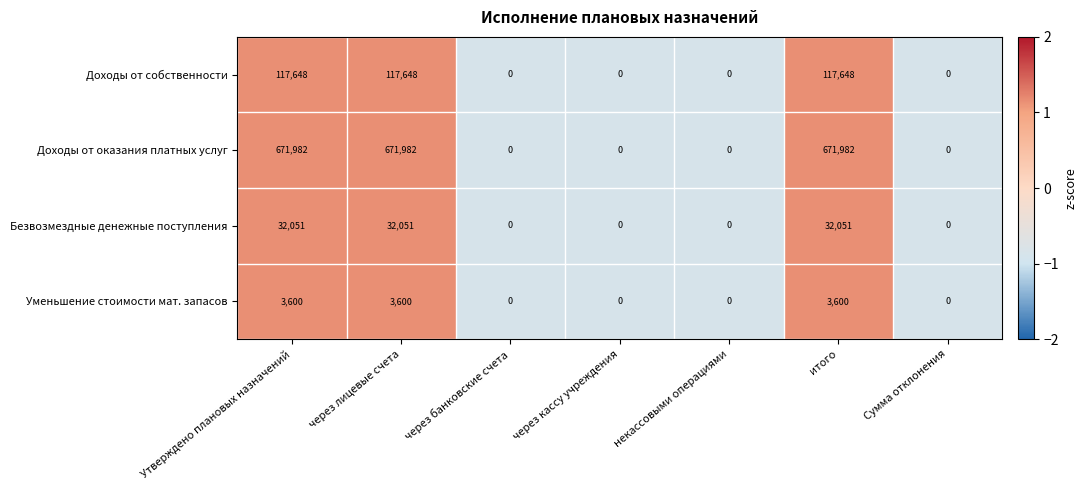

Between через лицевые счета and Сумма отклонения, which series saw the biggest shift?

Доходы от оказания платных услуг